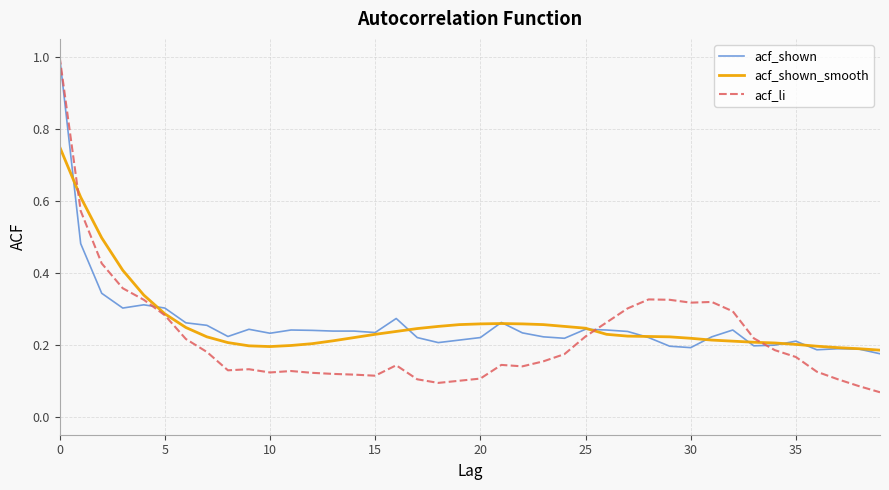

Which series has the largest range (max minus min)?

acf_li